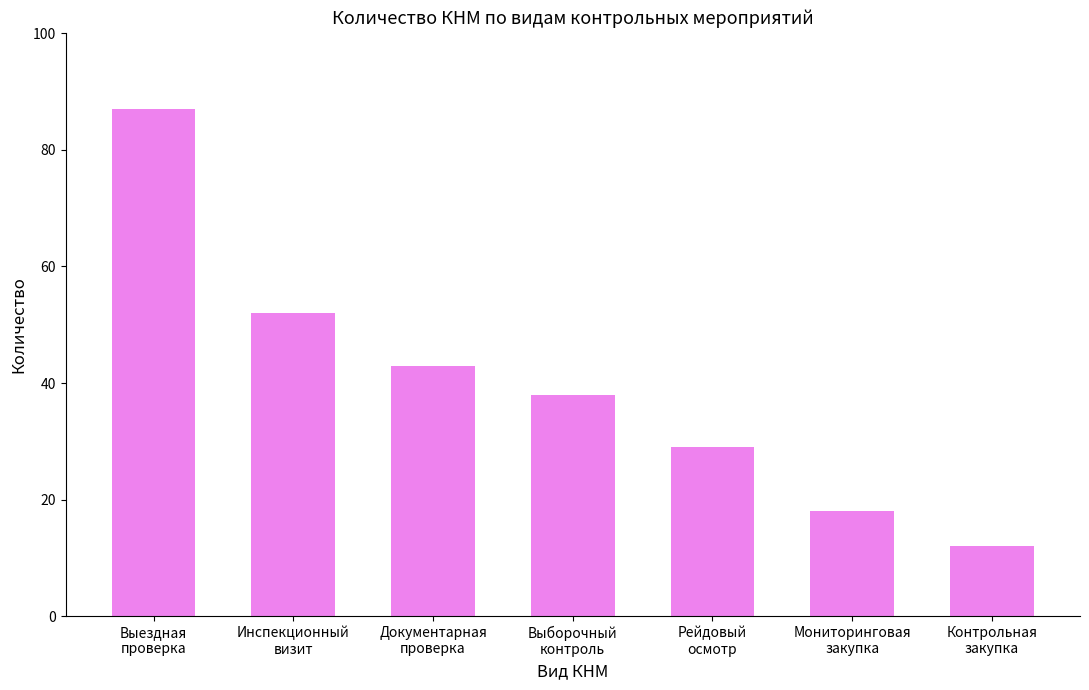

Is it true that the value at Рейдовый
осмотр is 10?

False